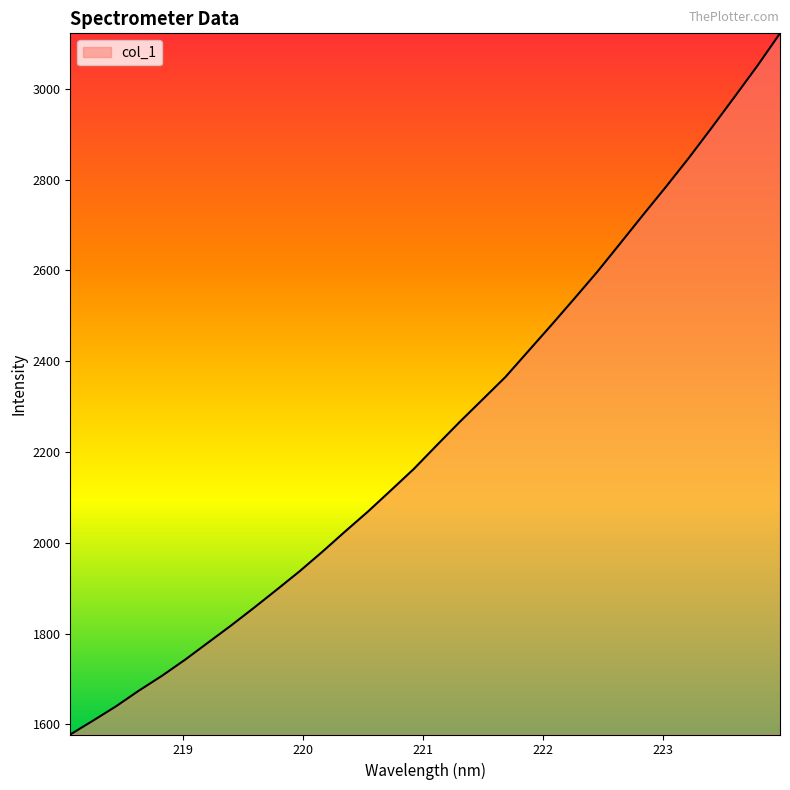

What is the maximum value shown in the chart?

3121.9